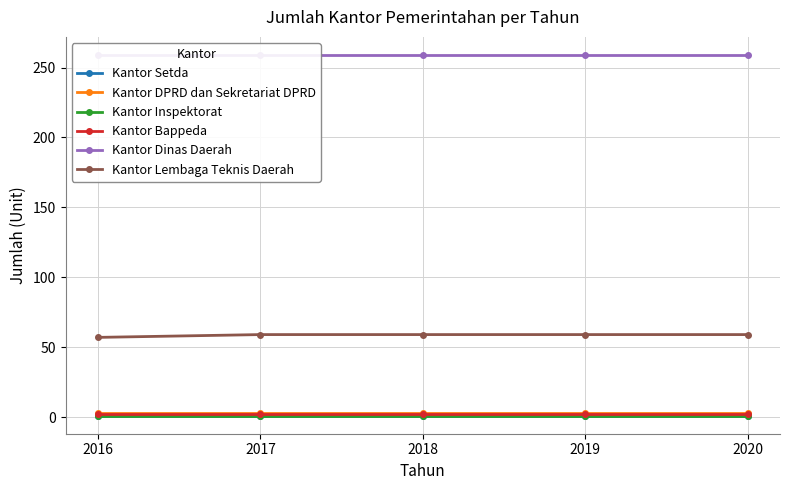

Does the chart display data point markers on the line(s)?

Yes